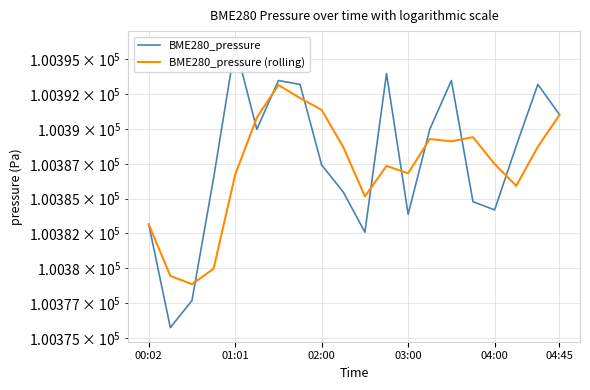

Which series ends up on top after the final intersection of BME280_pressure and BME280_pressure (rolling)?

BME280_pressure